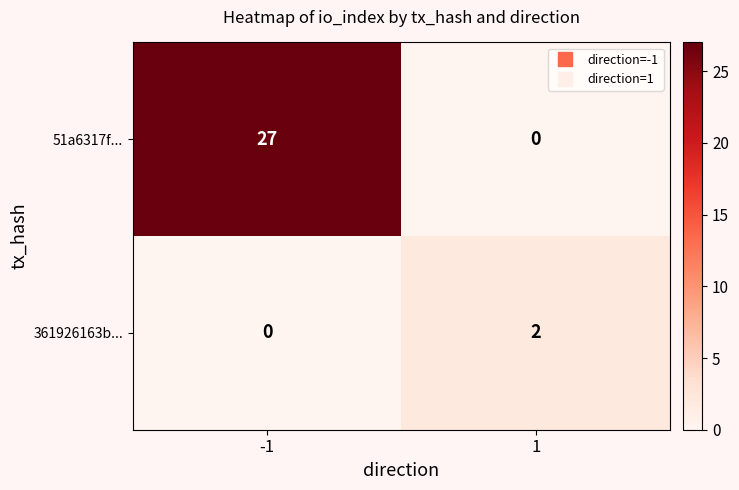

Reading left to right, what are all the values shown in this chart?

51a6317f...: 27	0
361926163b...: 0	2